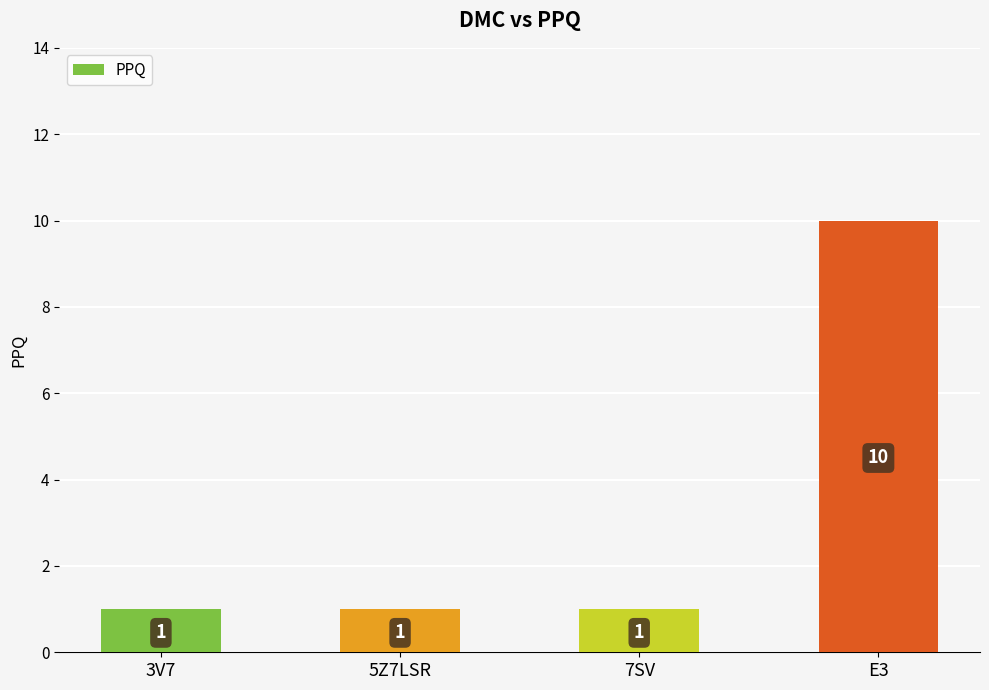

How many values are between 1 and 10?

4